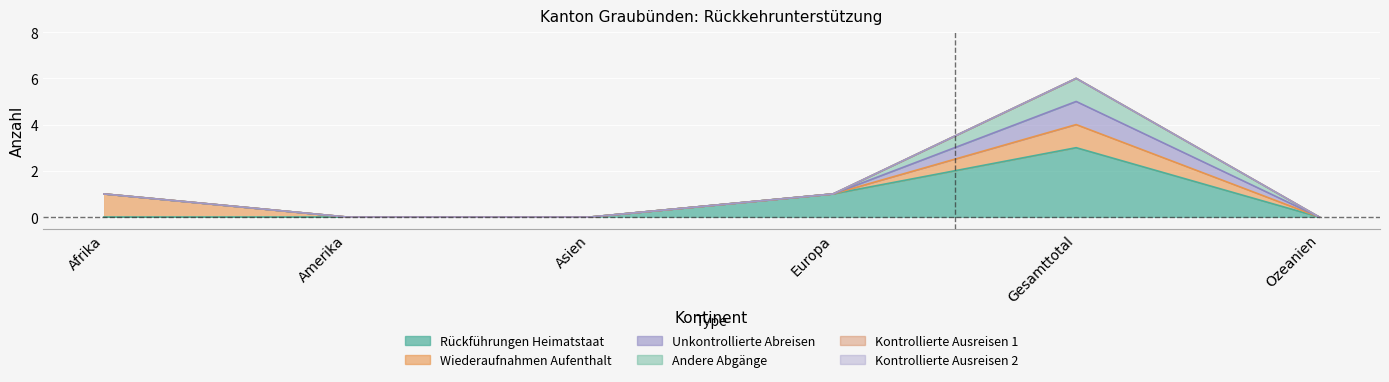

True or false: Rückführungen Heimatstaat has a value of 0 at Asien.

True